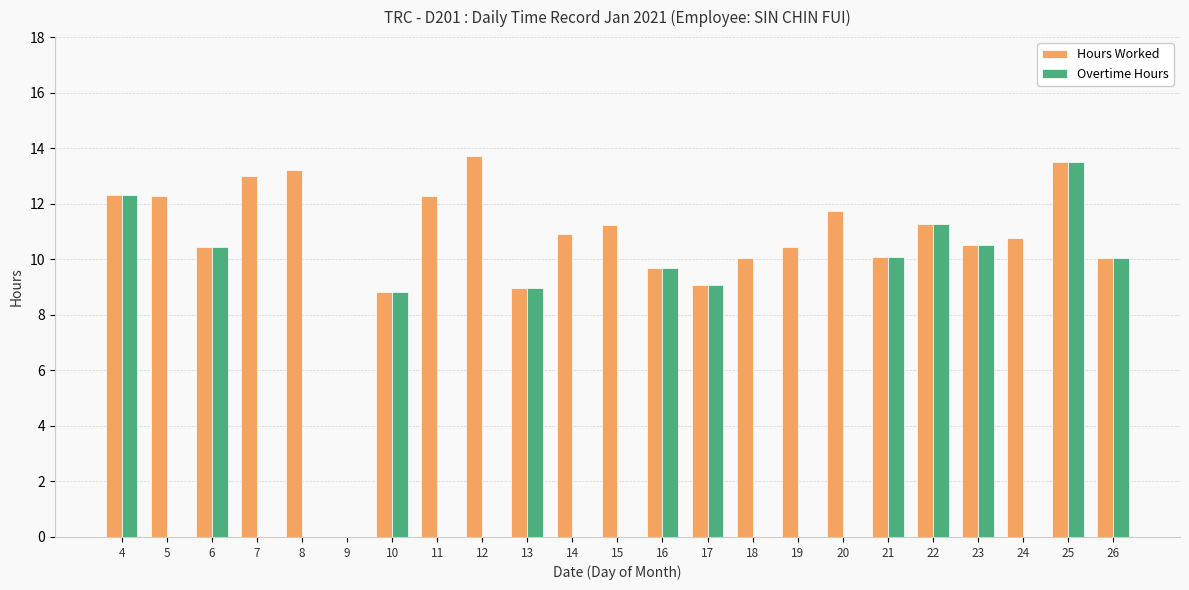

Read the Overtime Hours value at 21.

10.1